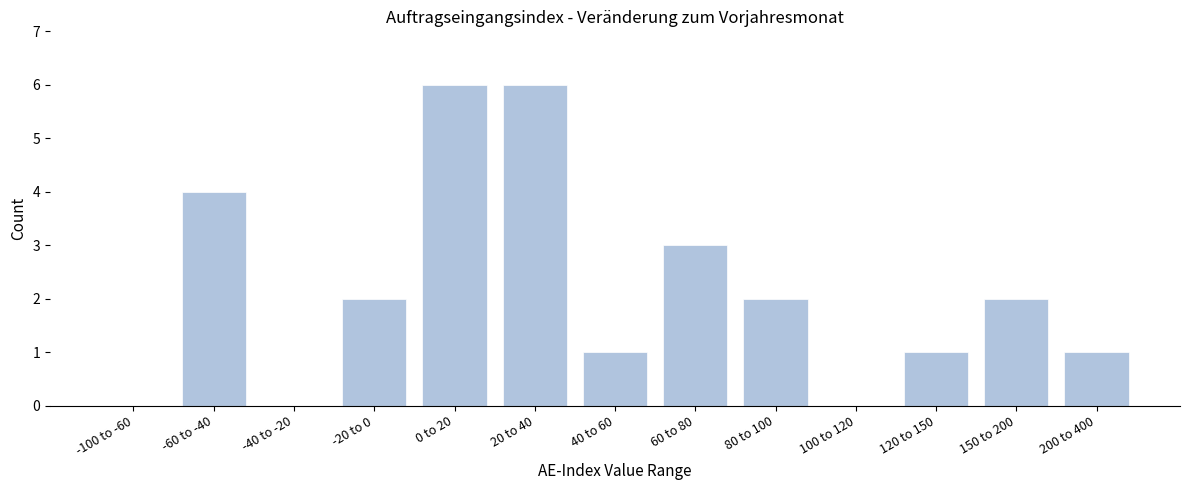

Reading right to left, list all the values displayed in this chart.

200 to 400=1	150 to 200=2	120 to 150=1	100 to 120=0	80 to 100=2	60 to 80=3	40 to 60=1	20 to 40=6	0 to 20=6	-20 to 0=2	-40 to -20=0	-60 to -40=4	-100 to -60=0